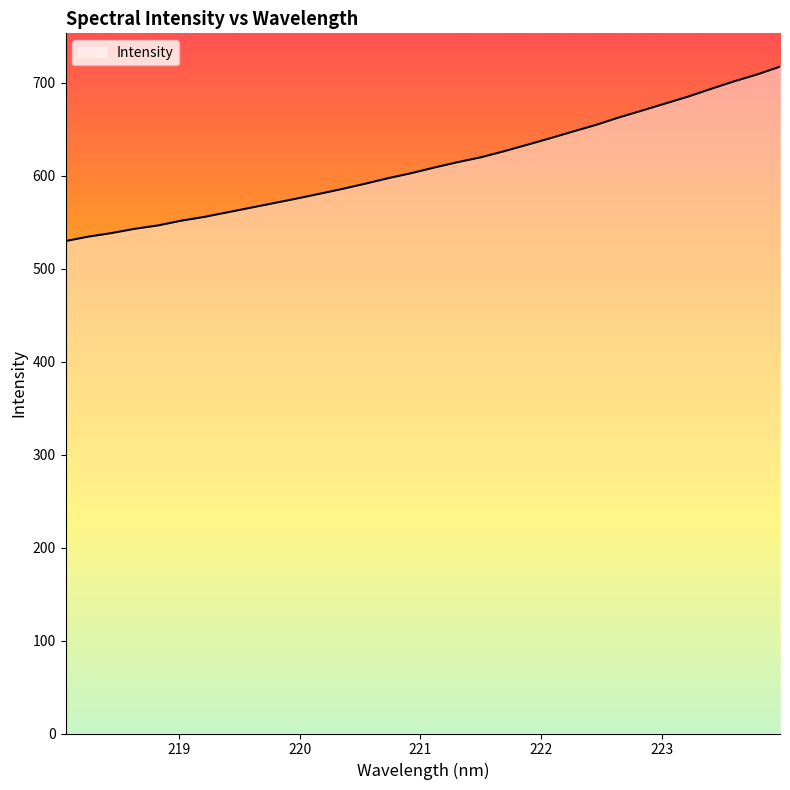

What is the greatest value displayed?

717.5